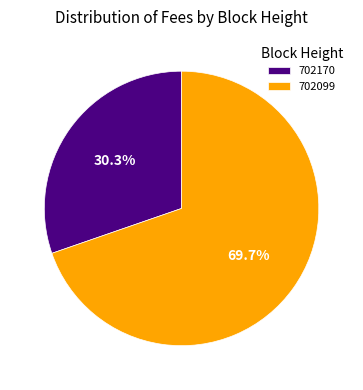

What is the smallest slice in the pie chart?

702170